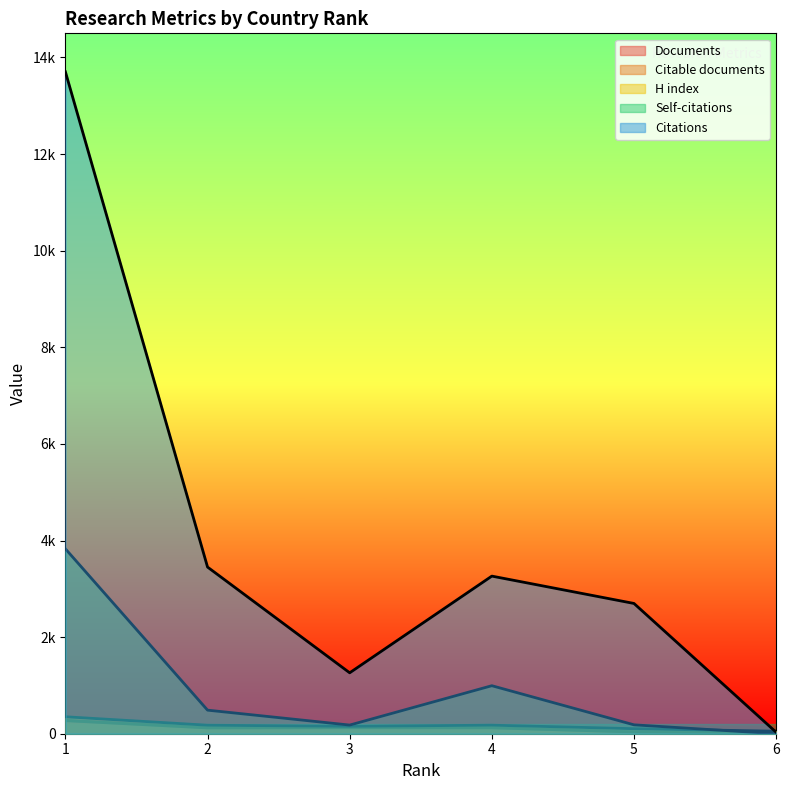

What is the total value across all series at 4?

4679